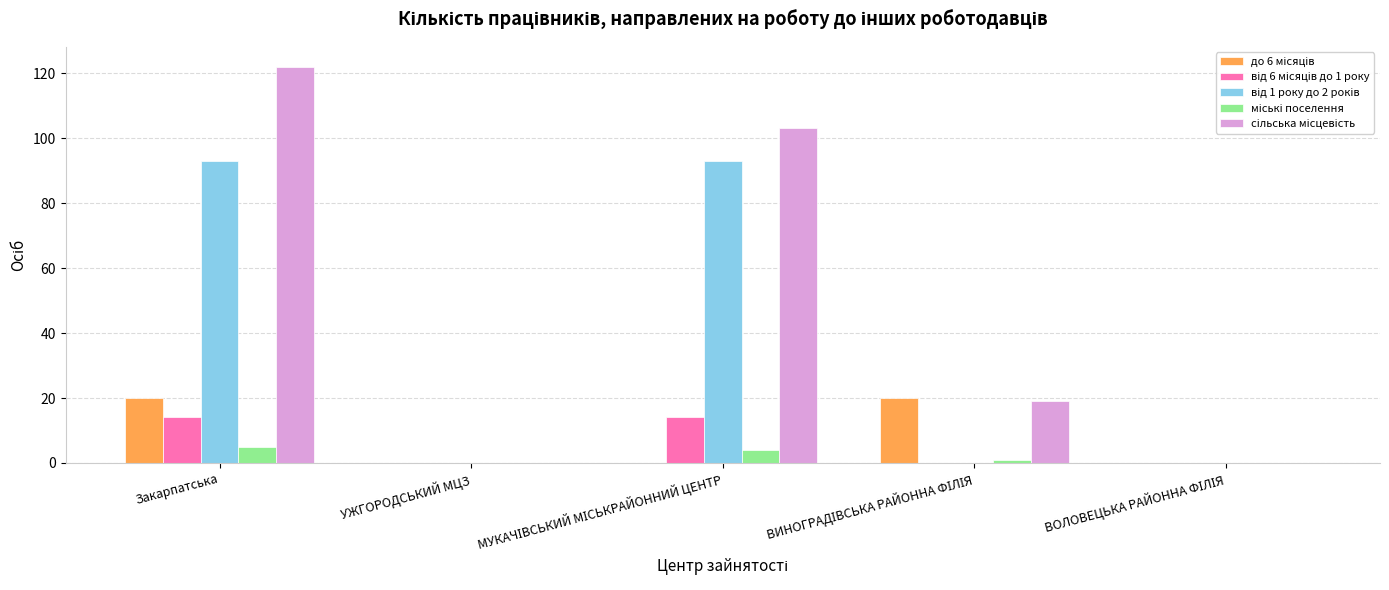

How many groups of bars are there?

5